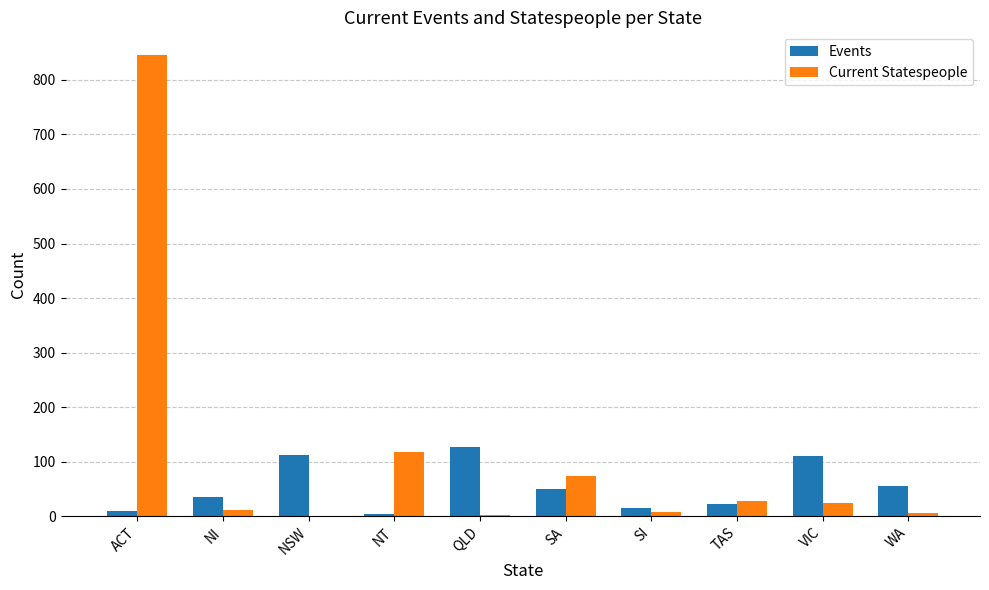

What are all the series names shown in the legend?

Events, Current Statespeople